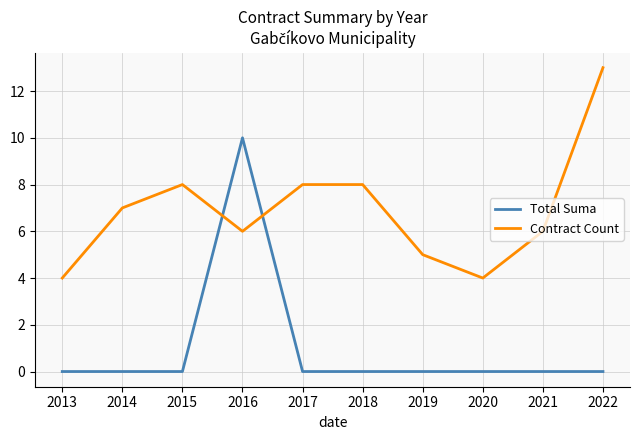

Reading left to right, list all the values displayed in this chart.

Total Suma: 0	0	0	10	0	0	0	0	0	0
Contract Count: 4	7	8	6	8	8	5	4	6	13